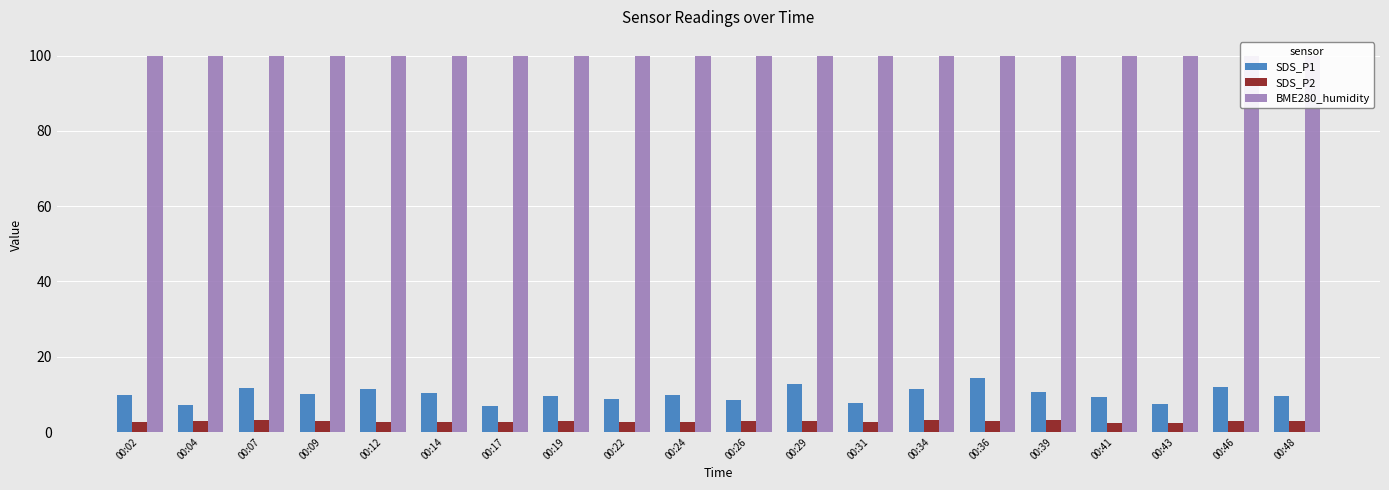

Read the BME280_humidity value at 00:29.

100.0